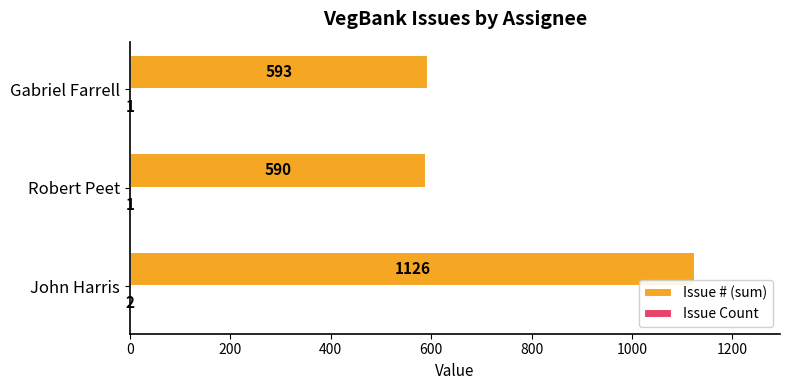

What is the approximate value of Issue # (sum) at Robert Peet?

590